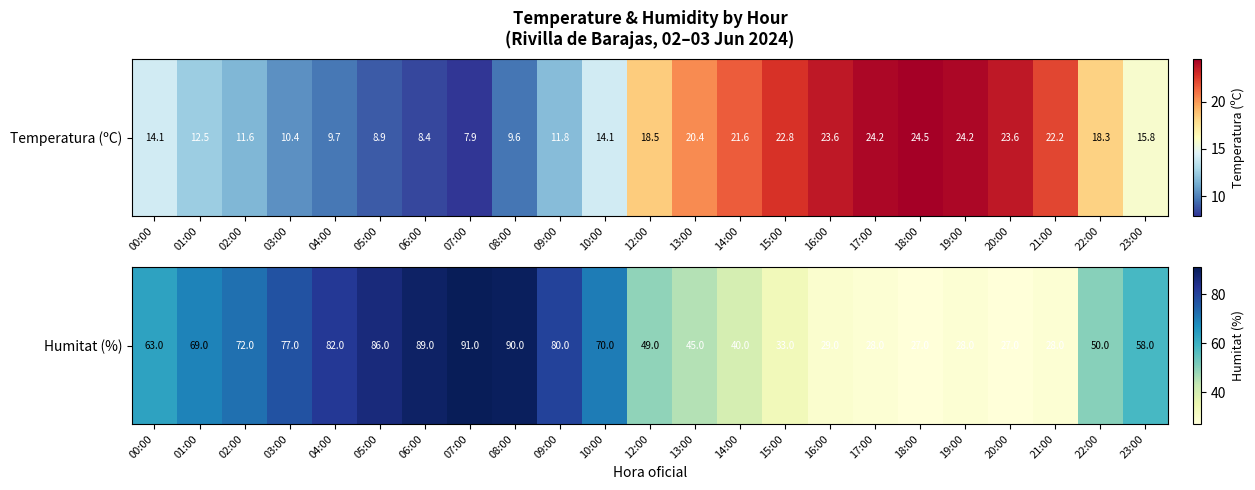

What is the ratio of the value at 09:00 to the value at 20:00?

3.0